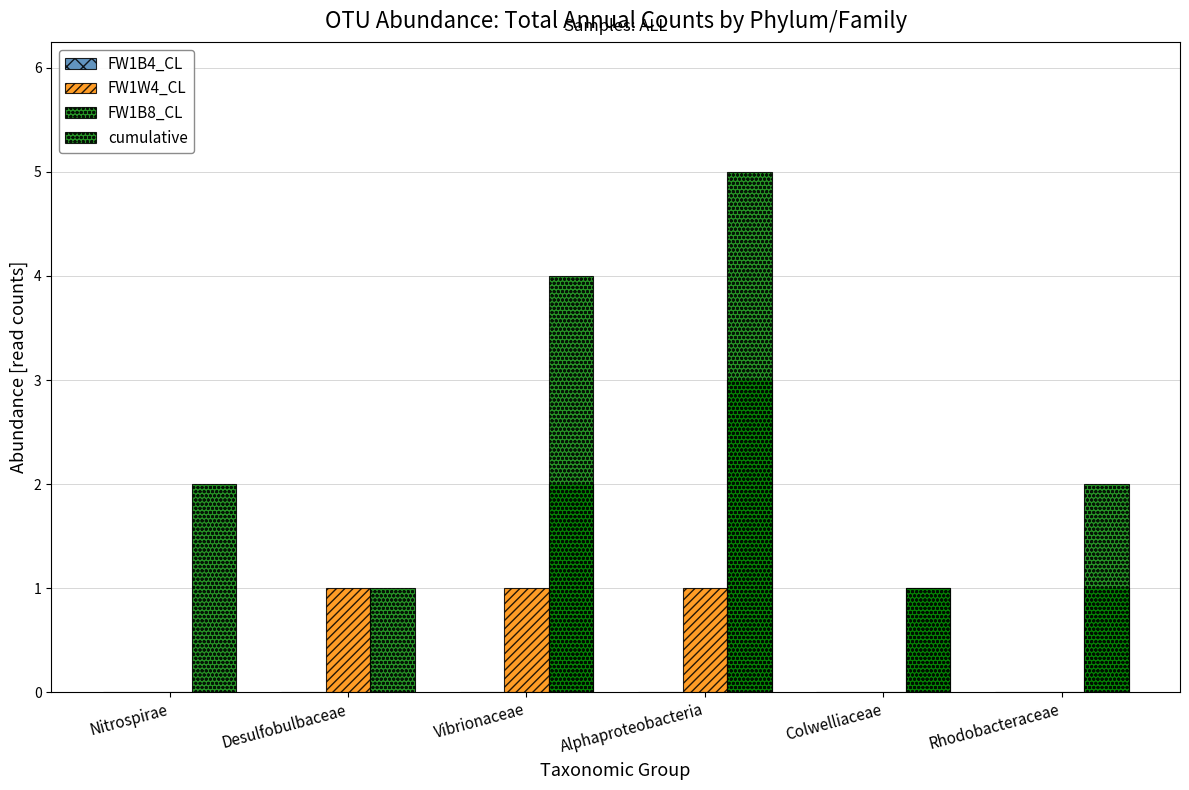

Reading right to left, list all the values displayed in this chart.

FW1B4_CL: Rhodobacteraceae=0	Colwelliaceae=0	Alphaproteobacteria=0	Vibrionaceae=0	Desulfobulbaceae=0	Nitrospirae=0
FW1W4_CL: Rhodobacteraceae=0	Colwelliaceae=0	Alphaproteobacteria=1	Vibrionaceae=1	Desulfobulbaceae=1	Nitrospirae=0
FW1B8_CL: Rhodobacteraceae=1	Colwelliaceae=1	Alphaproteobacteria=3	Vibrionaceae=2	Desulfobulbaceae=0	Nitrospirae=0
cumulative: Rhodobacteraceae=2	Colwelliaceae=1	Alphaproteobacteria=5	Vibrionaceae=4	Desulfobulbaceae=1	Nitrospirae=2